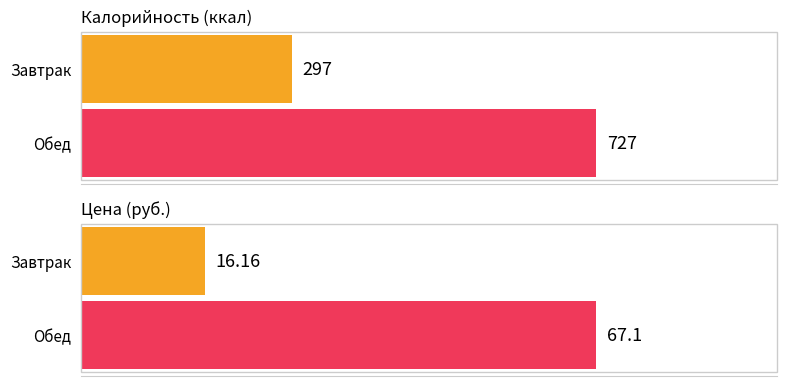

At which category is the sum across all series the highest?

Обед